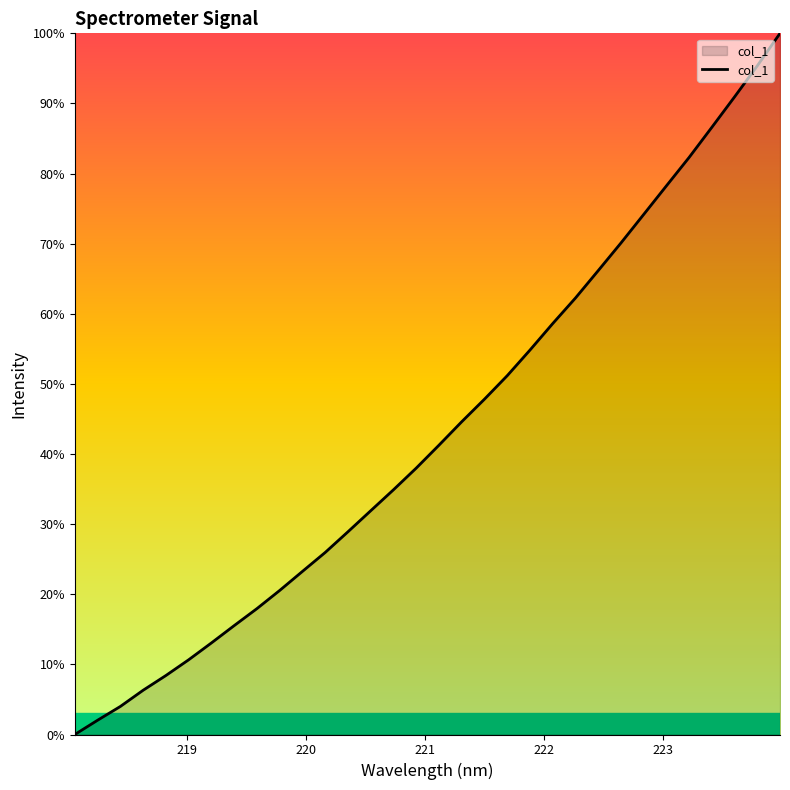

What is the maximum value shown in the chart?

100.0